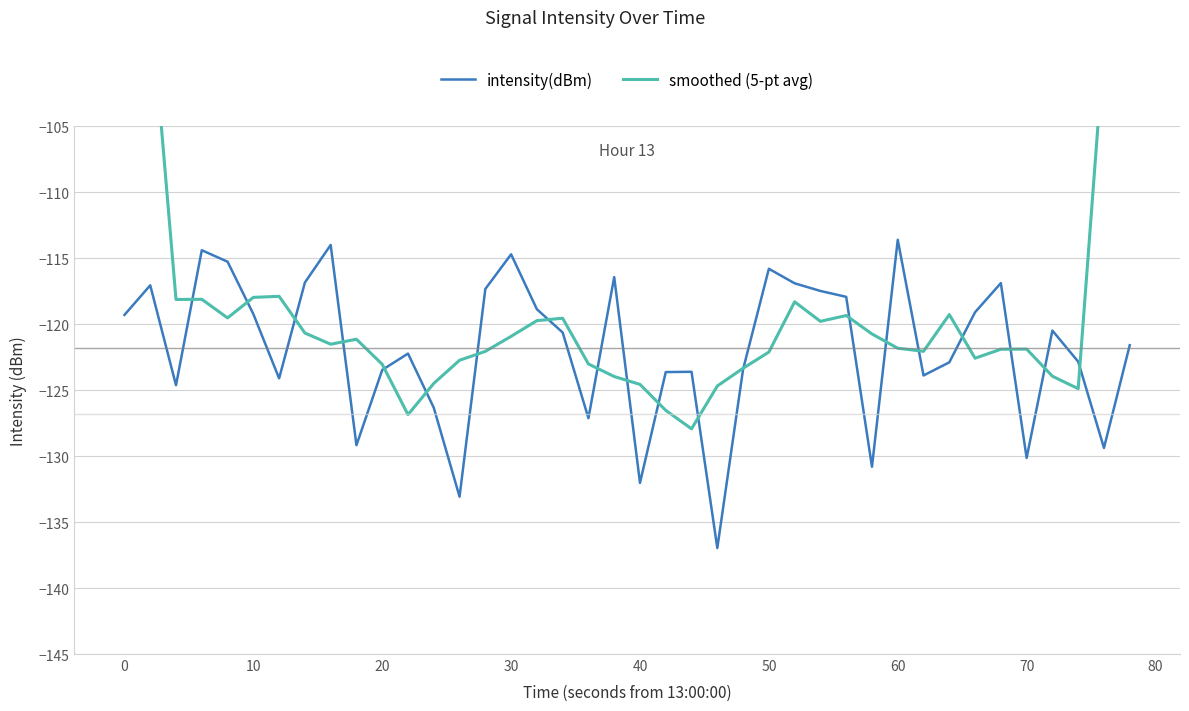

True or false: intensity(dBm) has a value of -132.0 at 40.

True